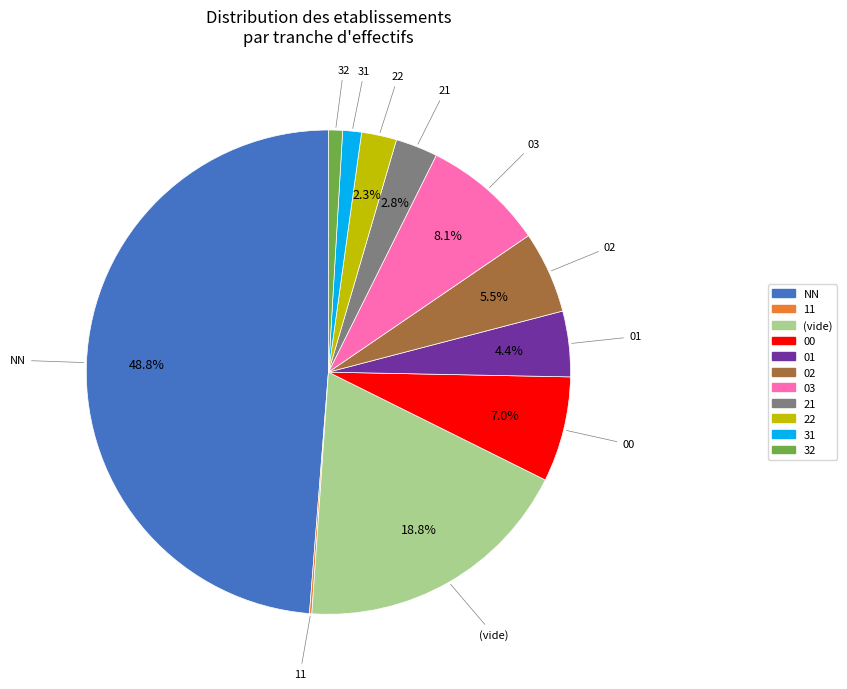

Is there any slice that represents more than half of the pie?

No